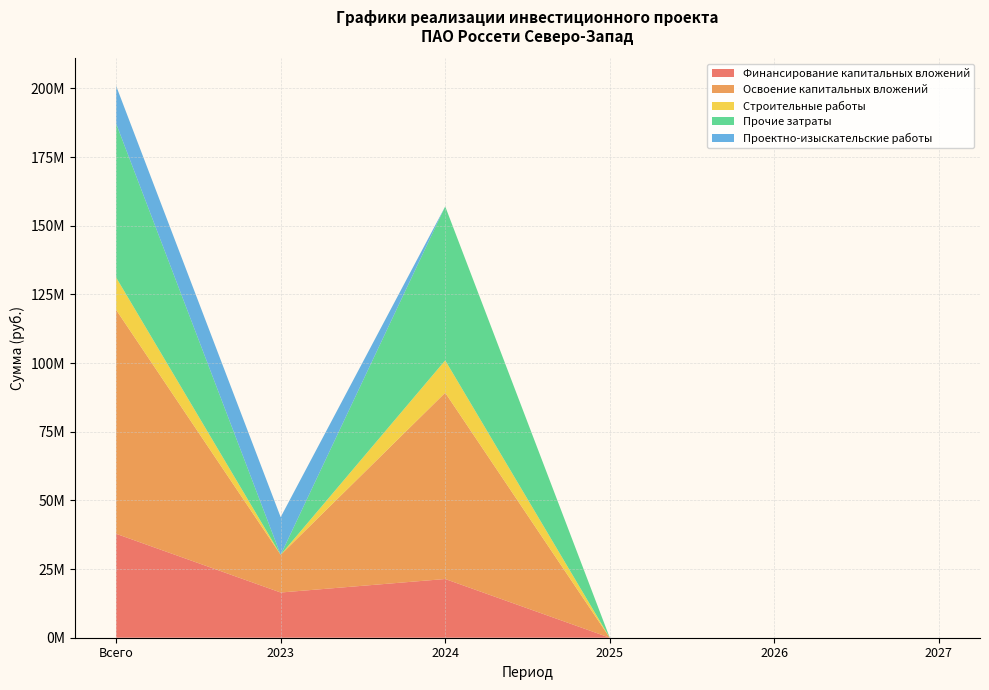

Reading right to left, transcribe all the data shown in this chart.

Финансирование капитальных вложений: 0	0	0	21377511	16460506	37838017
Освоение капитальных вложений: 0	0	0	67814593	13717088	81531681
Строительные работы: 0	0	0	11773328	0	11773328
Прочие затраты: 0	0	0	56041265	0	56041265
Проектно-изыскательские работы: 0	0	0	0	13717088	13717088